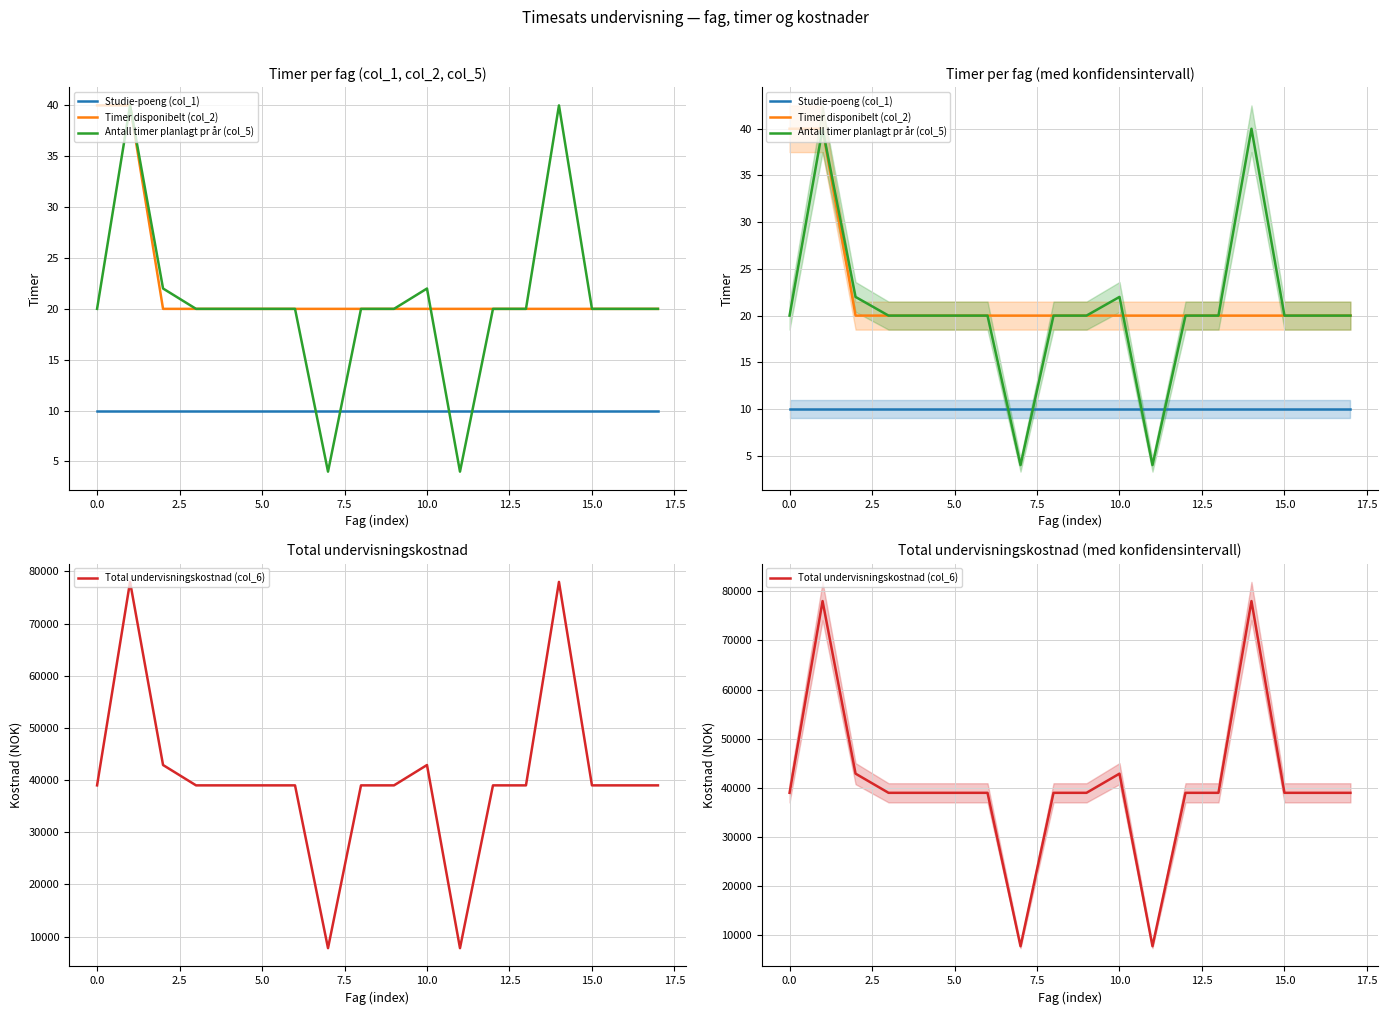

The Timer disponibelt (col_2) series shows 29 at 16. True or false?

False